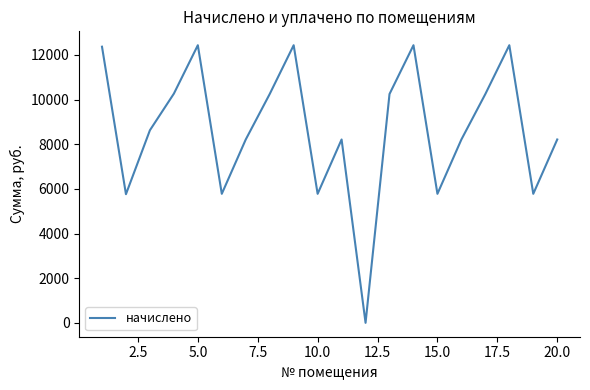

What is the difference between the maximum and second lowest values?

6673.8